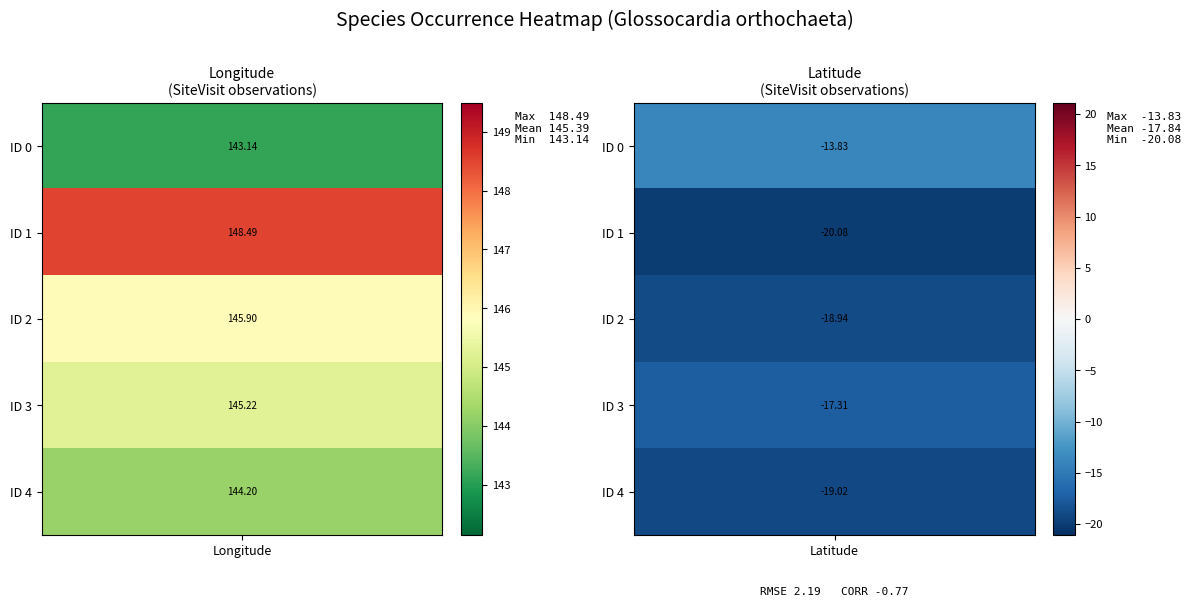

List the series in order of their peak value, lowest first.

0, 4, 3, 2, 1